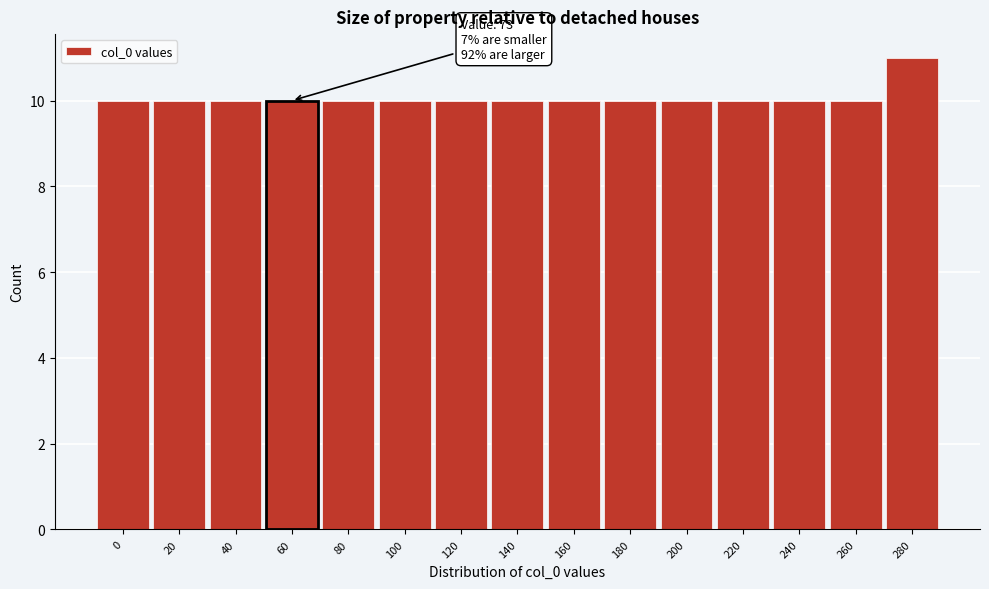

Reading left to right, what are all the values shown in this chart?

0=10	20=10	40=10	60=10	80=10	100=10	120=10	140=10	160=10	180=10	200=10	220=10	240=10	260=10	280=11